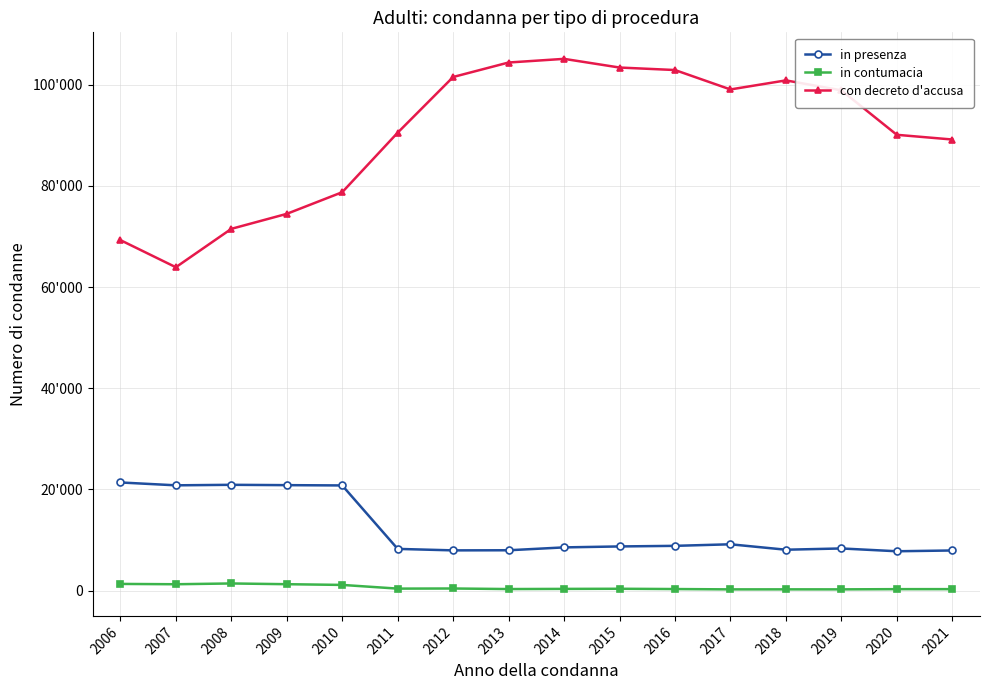

Which series has the widest spread of values?

con decreto d'accusa